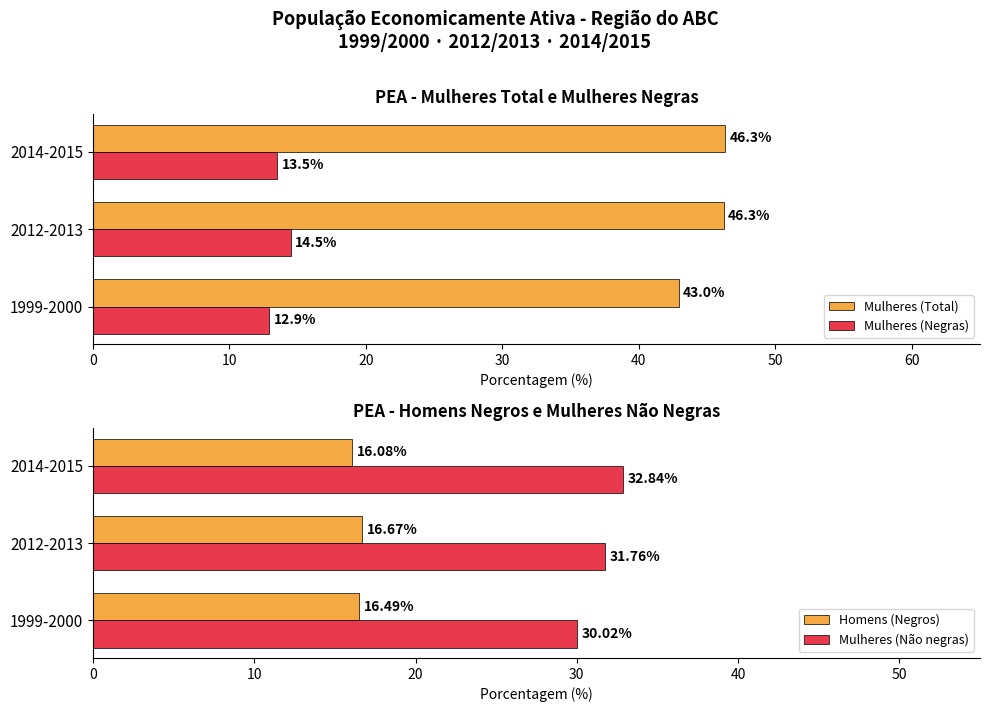

Read the Mulheres (Total) value at 1999-2000.

43.0